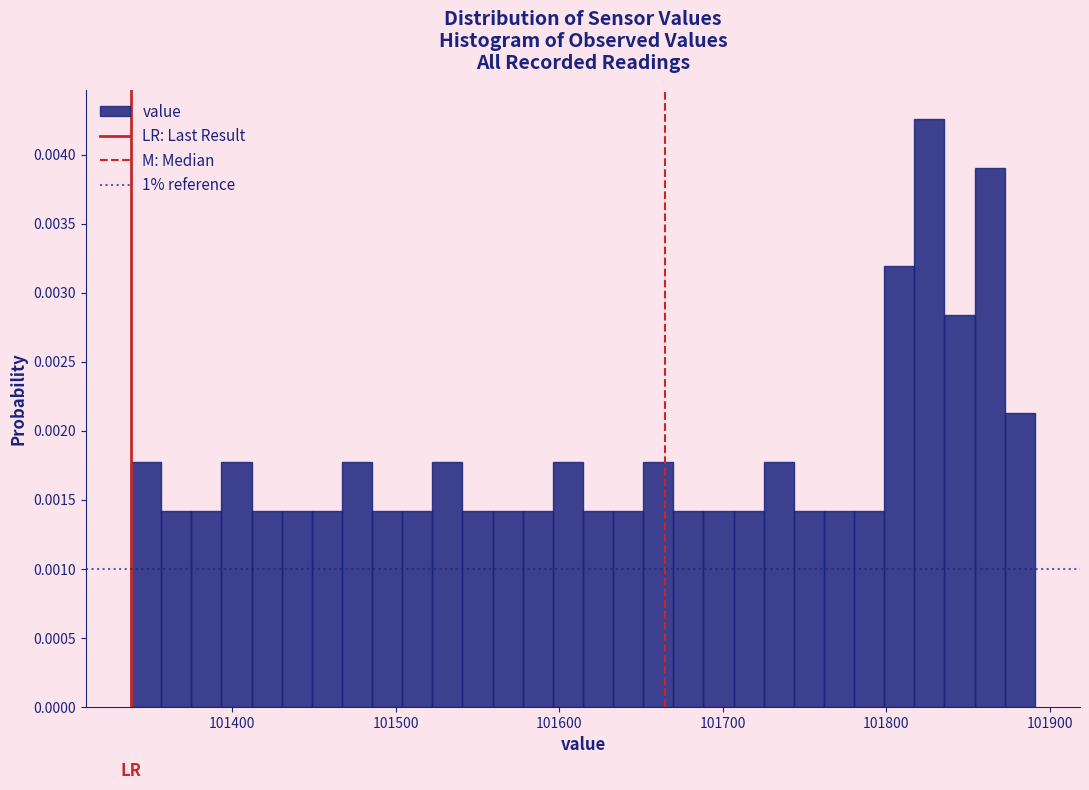

Around what value on the x-axis is the tallest bar? Give the approximate position of its centre, as read against the axis.

101830